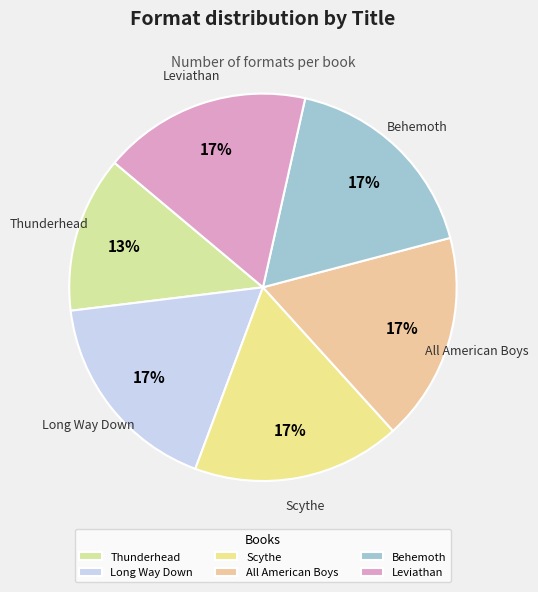

Which category has the smallest portion of the pie?

Thunderhead